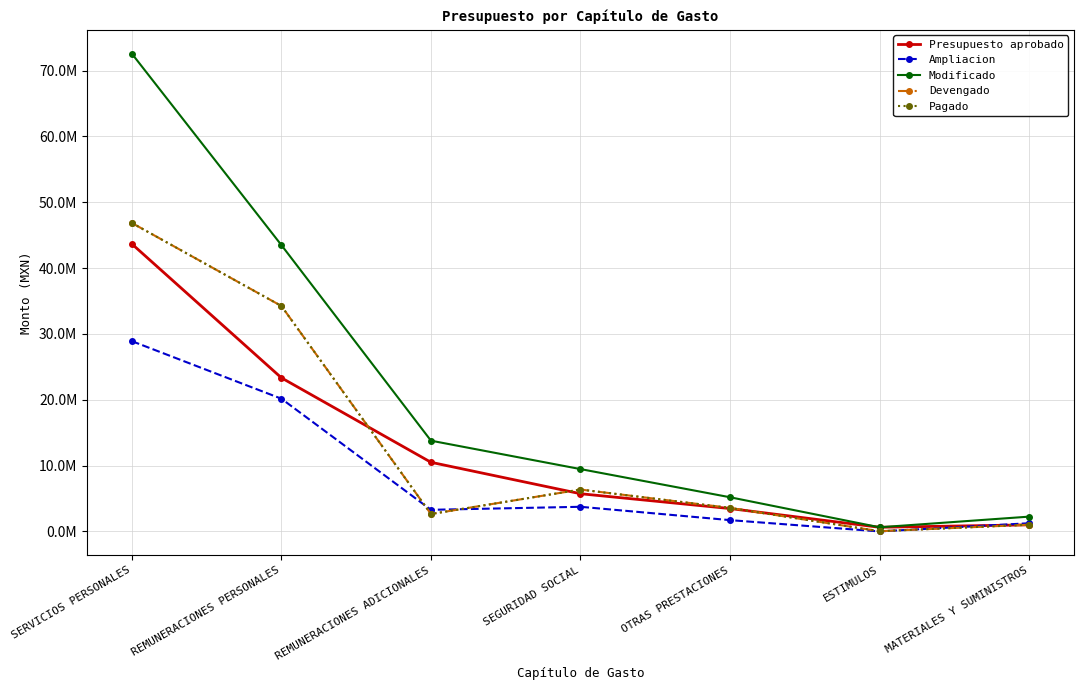

Which label corresponds to the largest value in the chart?

SERVICIOS PERSONALES